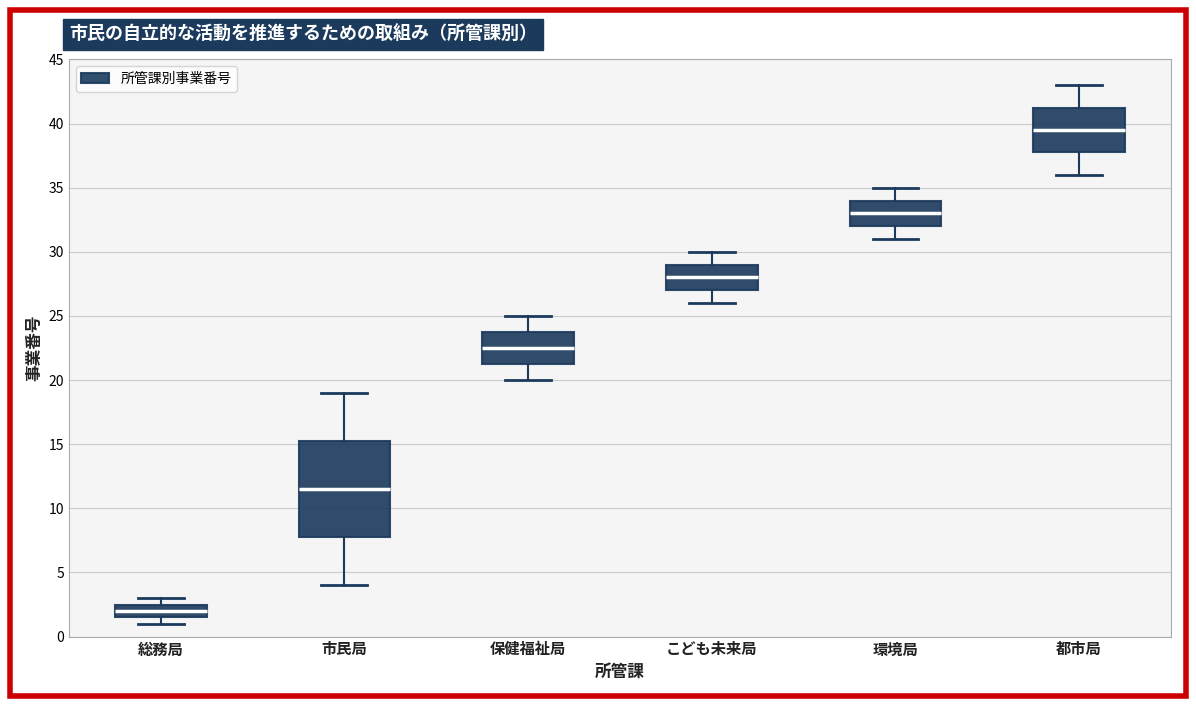

Where does the median line of the box for 総務局 sit on the y-axis? The values are not printed on the chart, so give them approximately, as read against the axis.

2.0